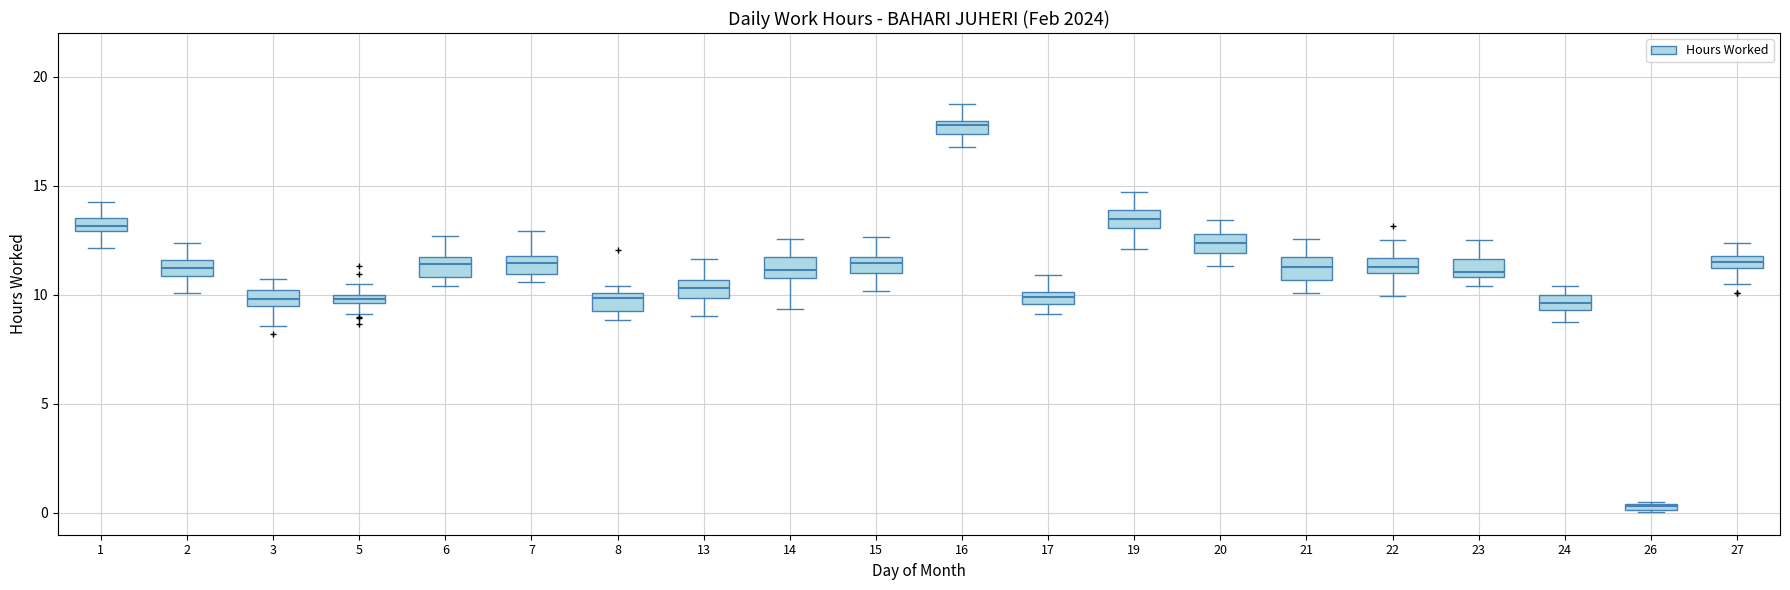

Which box has the lowest median line?

26